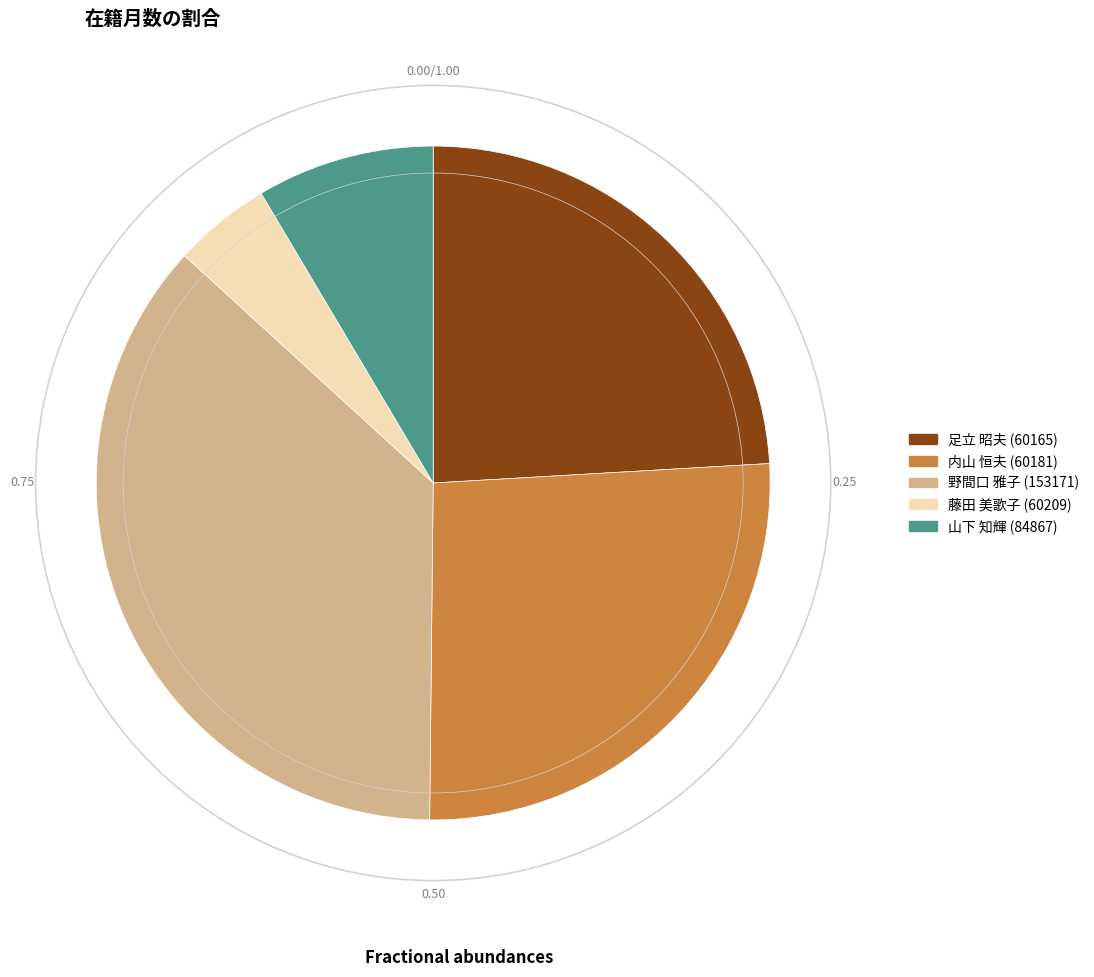

Is 藤田 美歌子 (60209) the majority of the pie?

No